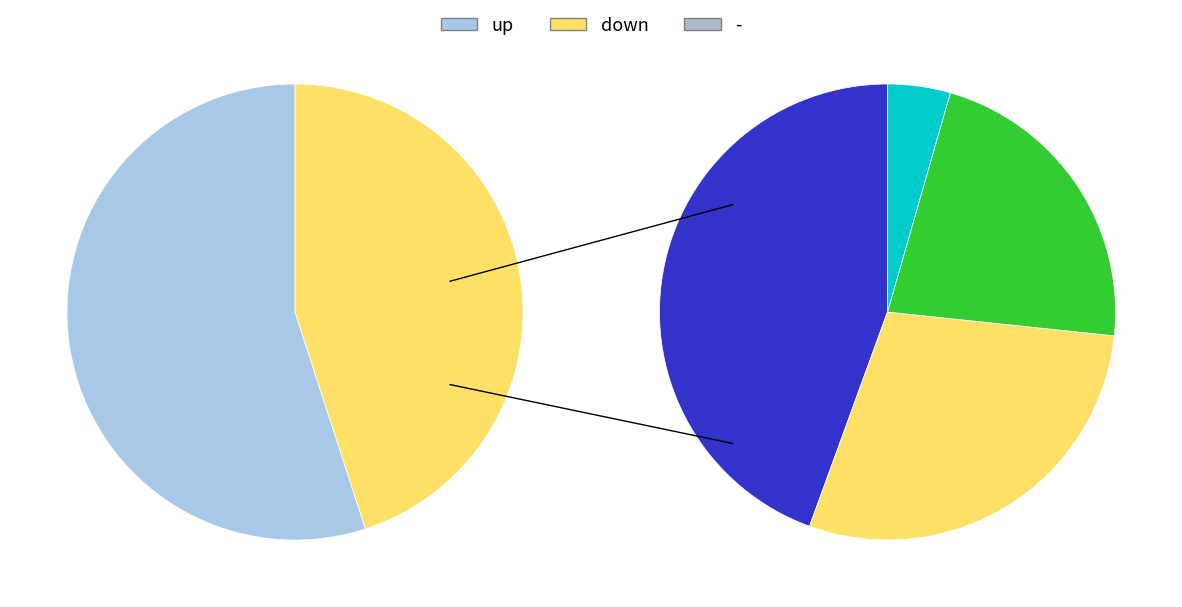

What is the ratio of the value at down to the value at -?

21.5